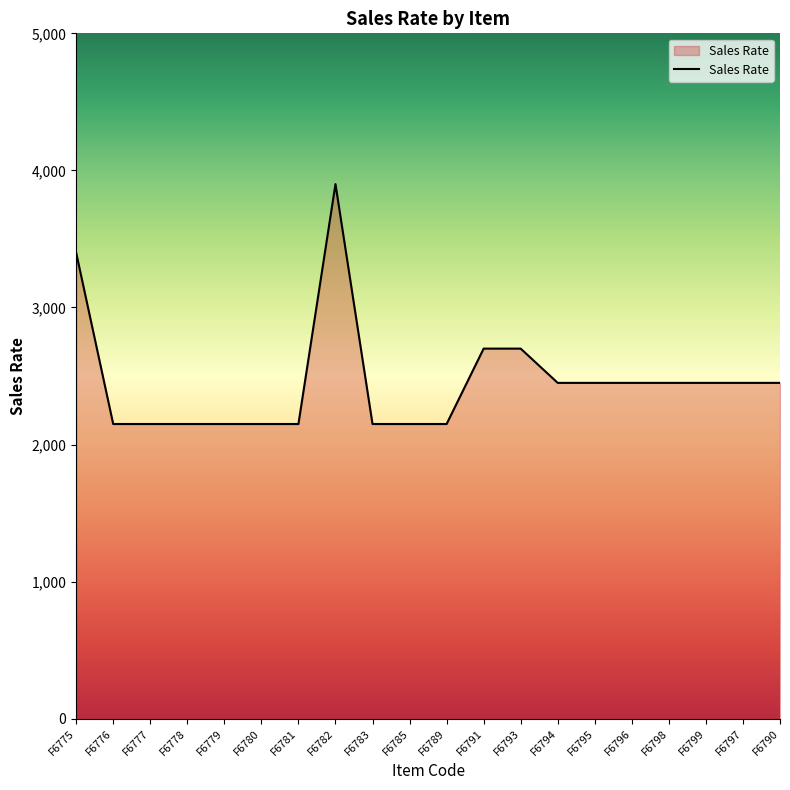

Read the value at F6793.

2700